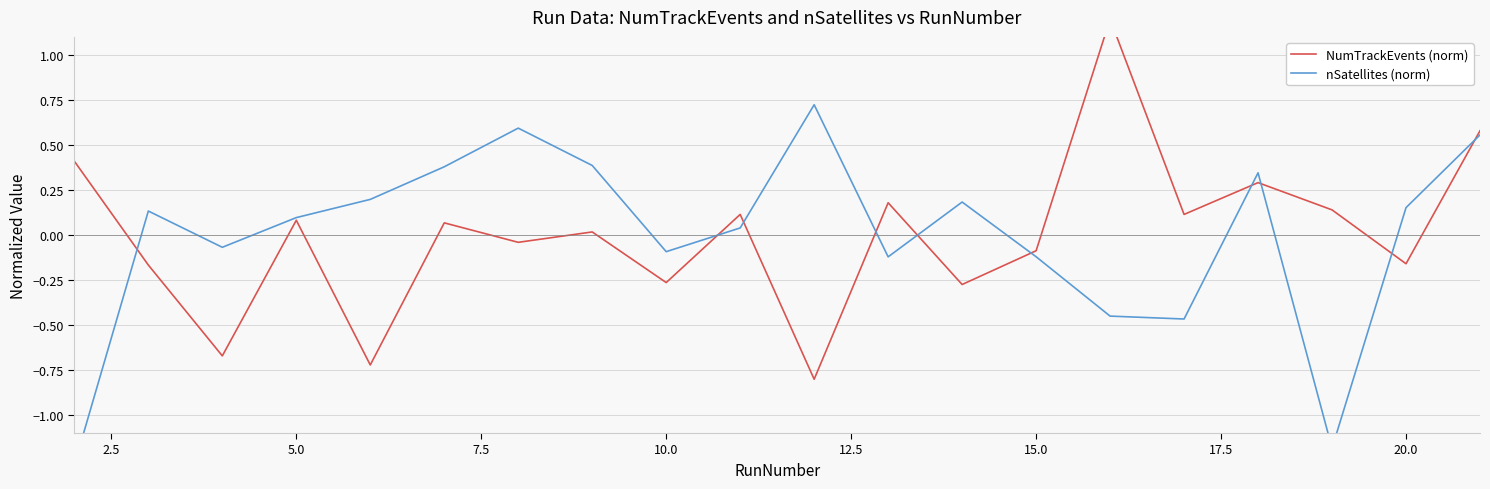

In NumTrackEvents (norm), how many points are lower than both neighbors (excluding endpoints)?

8